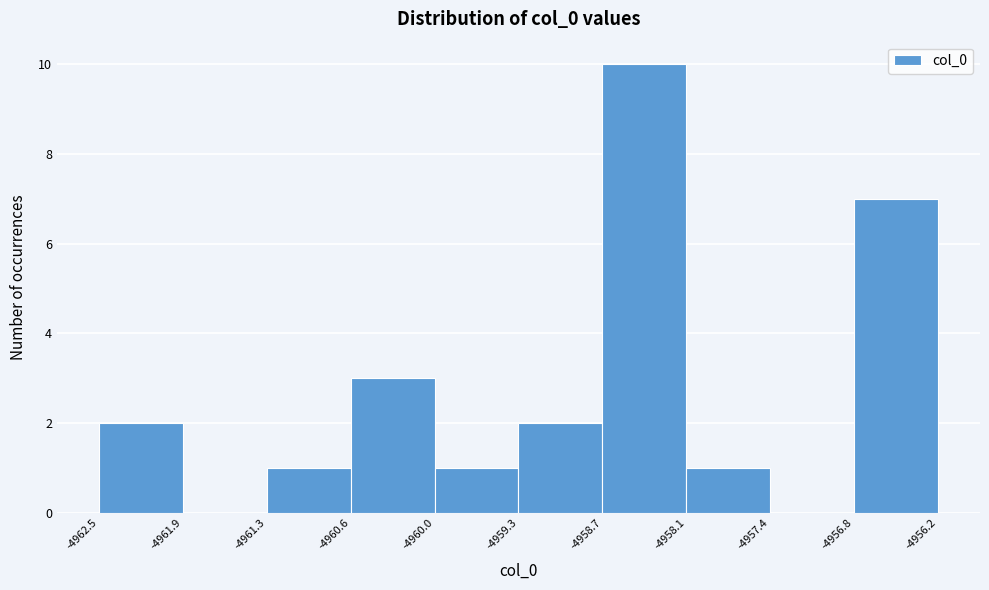

Reading left to right, transcribe this chart: for each bar, give the range it covers on the x-axis and its height. The values are not printed on the chart, so give them approximately, as read against the axis.

-4962.5 to -4961.9: 2
-4961.9 to -4961.3: 0
-4961.3 to -4960.6: 1
-4960.6 to -4960.0: 3
-4960.0 to -4959.3: 1
-4959.3 to -4958.7: 2
-4958.7 to -4958.1: 10
-4958.1 to -4957.4: 1
-4957.4 to -4956.8: 0
-4956.8 to -4956.2: 7